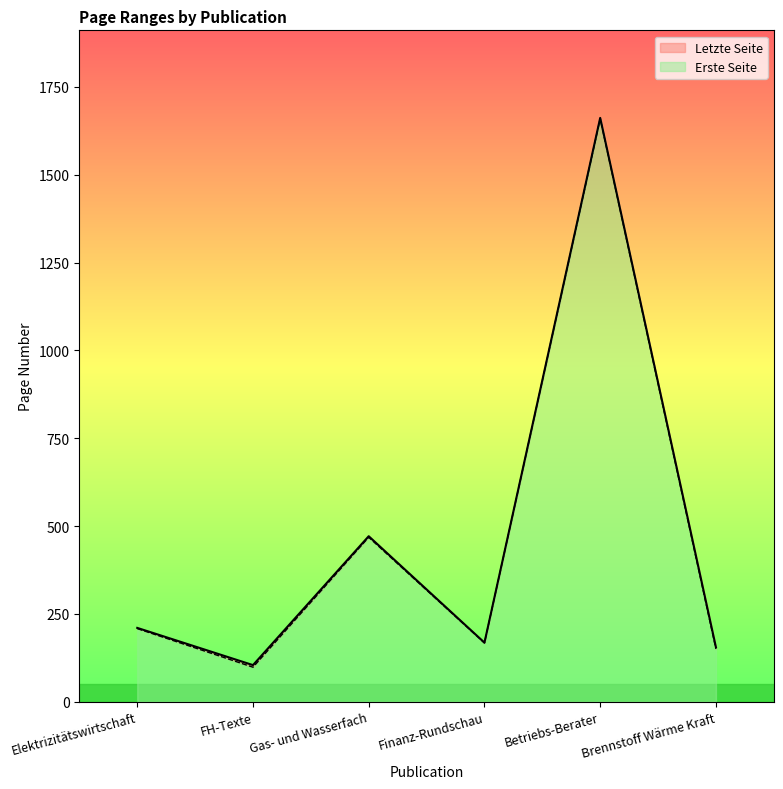

How many lines are shown in the chart?

2